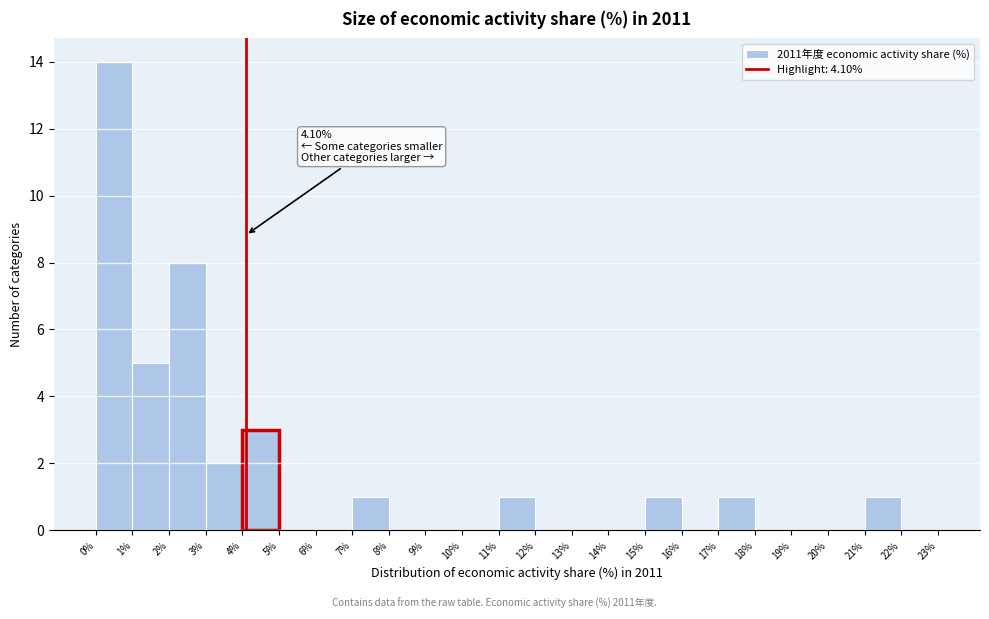

Which range on the x-axis has the tallest bar?

0% to 1%